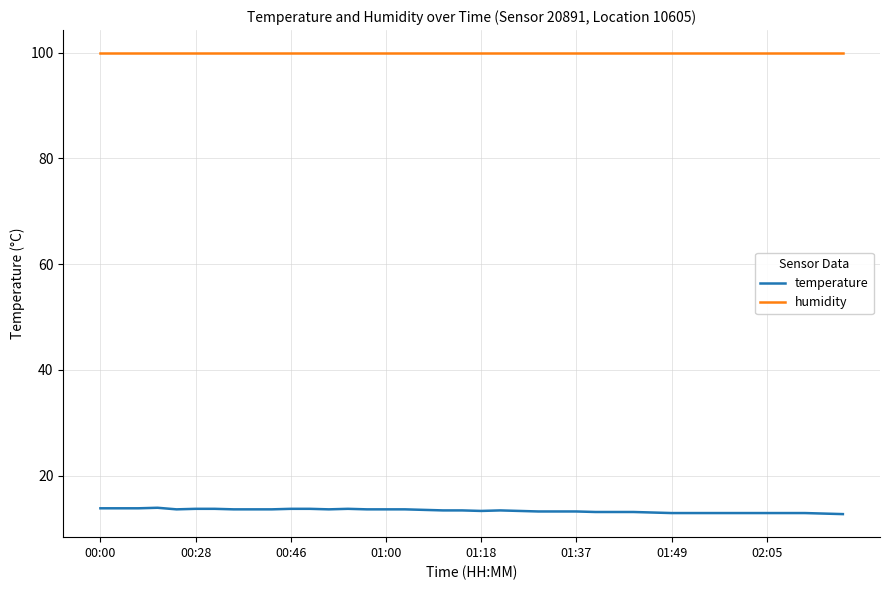

True or false: temperature and humidity cross at least once.

False